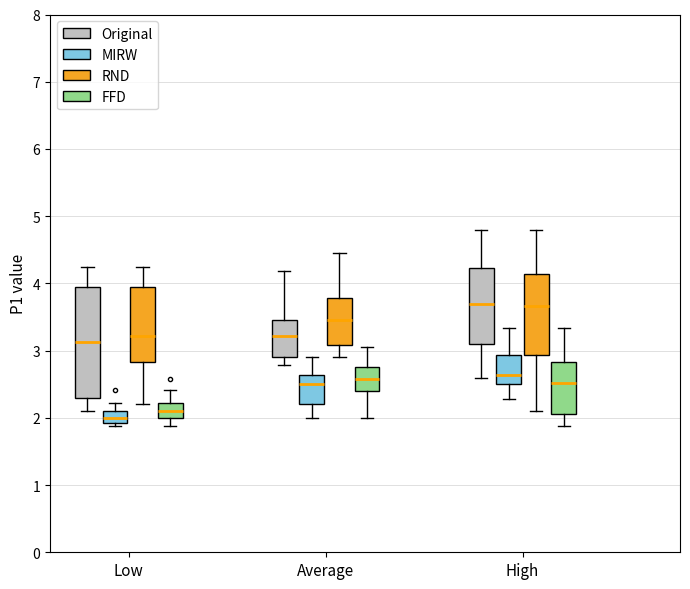

Reading left to right, transcribe this box plot: for each box, give where its median line is, the range the box spans, and where its two whiskers end, as read against the y-axis. The values are not printed on the chart, so give them approximately, as read against the axis.

Low (Original): median 3.1, box 2.3 to 4.0, whiskers 2.1 to 4.3
Low (MIRW): median 2.0, box 1.9 to 2.1, whiskers 1.9 (just below the box's lower edge) to 2.2
Low (RND): median 3.2, box 2.8 to 4.0, whiskers 2.2 to 4.3
Low (FFD): median 2.1, box 2.0 to 2.2, whiskers 1.9 to 2.4
Average (Original): median 3.2, box 2.9 to 3.5, whiskers 2.8 to 4.2
Average (MIRW): median 2.5, box 2.2 to 2.6, whiskers 2.0 to 2.9
Average (RND): median 3.5, box 3.1 to 3.8, whiskers 2.9 to 4.5
Average (FFD): median 2.6, box 2.4 to 2.8, whiskers 2.0 to 3.1
High (Original): median 3.7, box 3.1 to 4.2, whiskers 2.6 to 4.8
High (MIRW): median 2.6, box 2.5 to 2.9, whiskers 2.3 to 3.3
High (RND): median 3.7, box 2.9 to 4.1, whiskers 2.1 to 4.8
High (FFD): median 2.5, box 2.1 to 2.8, whiskers 1.9 to 3.3